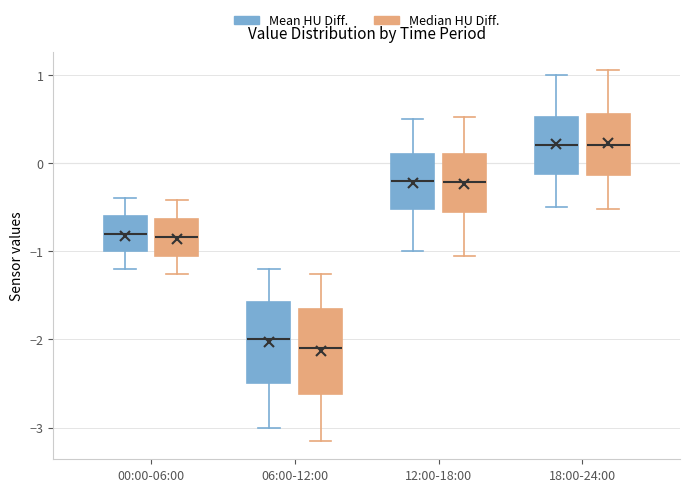

Which box has the lowest median line?

06:00-12:00 (Median HU Diff.)